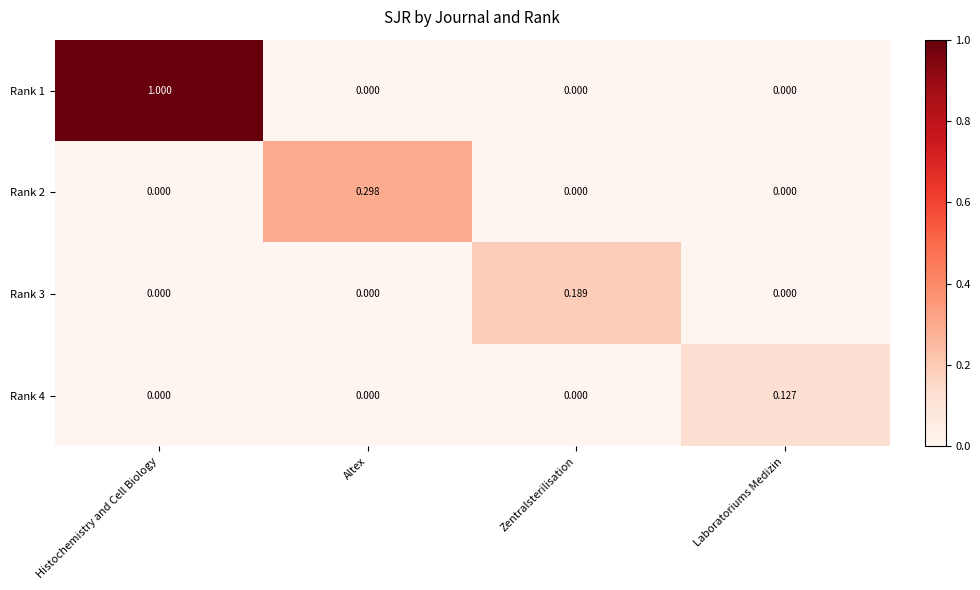

Is the value of Rank 4 at Zentralsterilisation greater than the value of Rank 1 at Histochemistry and Cell Biology?

No